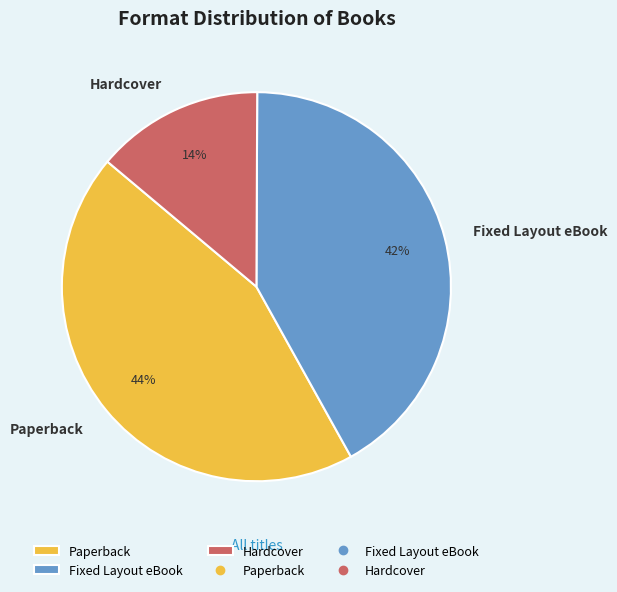

How many segments does this pie chart have?

3